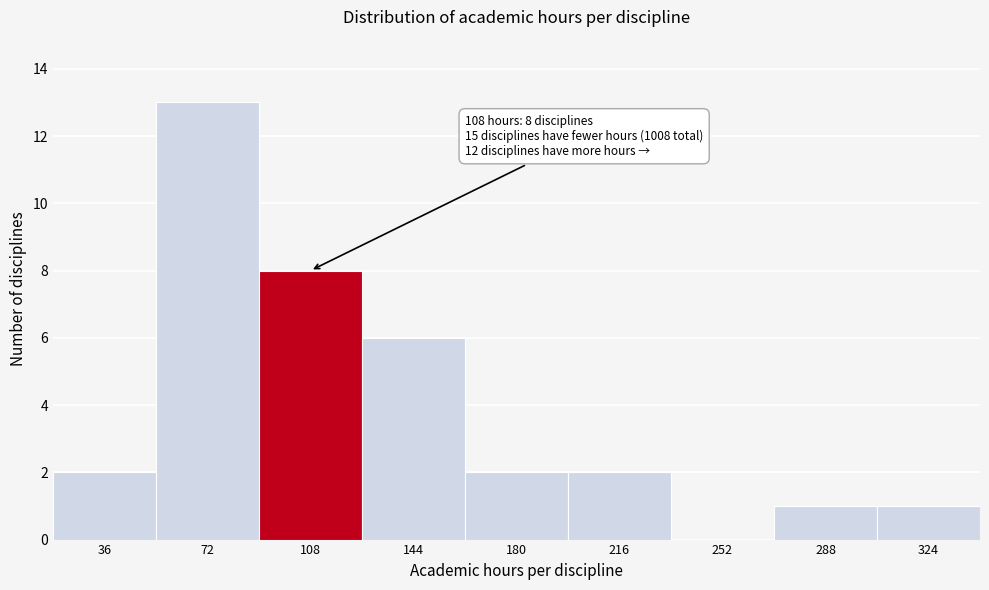

Reading left to right, transcribe all the data shown in this chart.

36=2	72=13	108=8	144=6	180=2	216=2	252=0	288=1	324=1